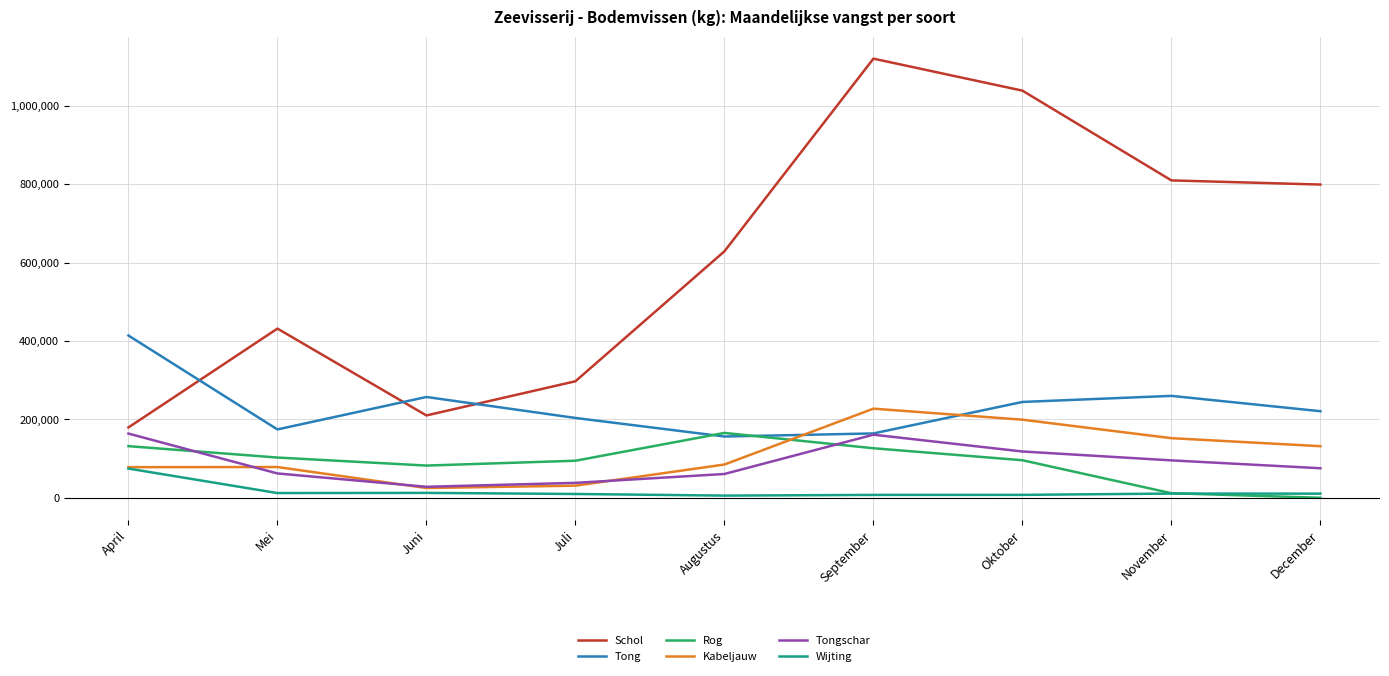

What is the total value across all series at April?

1041317